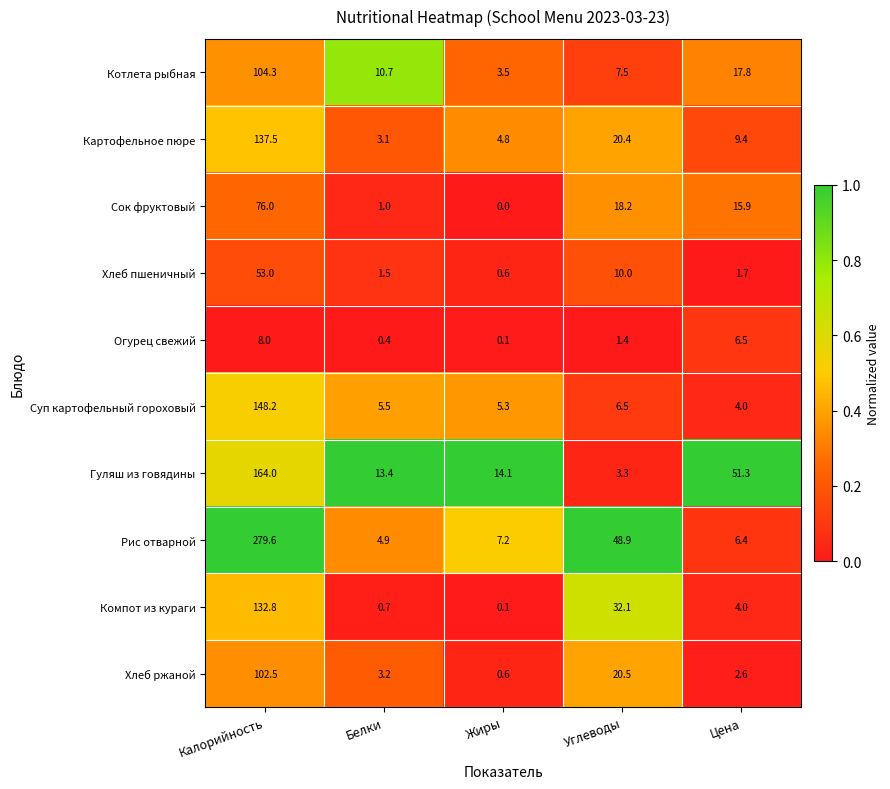

What is the total value across all series at Цена?

119.6